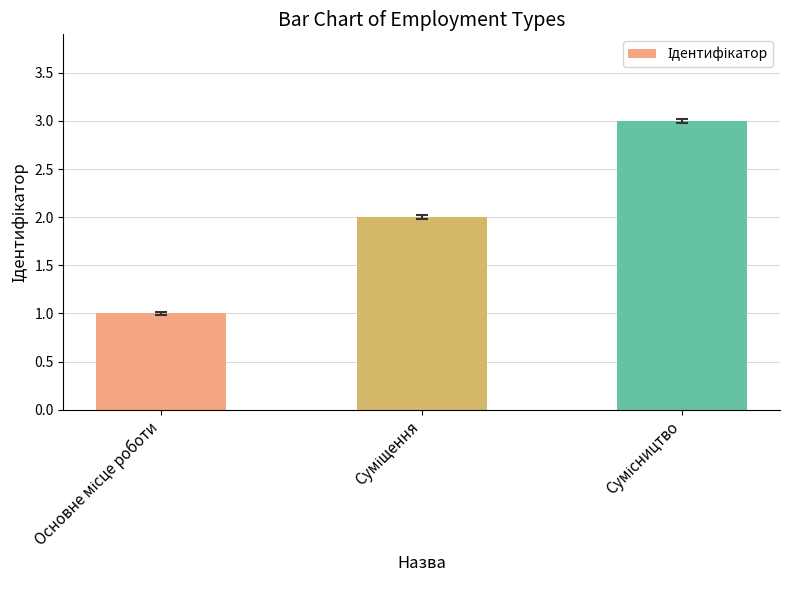

How many data points does each series have?

3